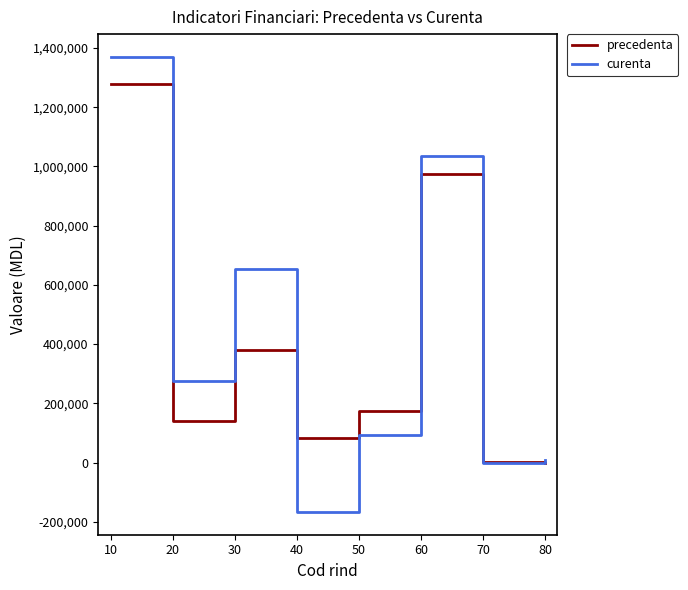

Is the value of curenta at 80 greater than the value of precedenta at 10?

No